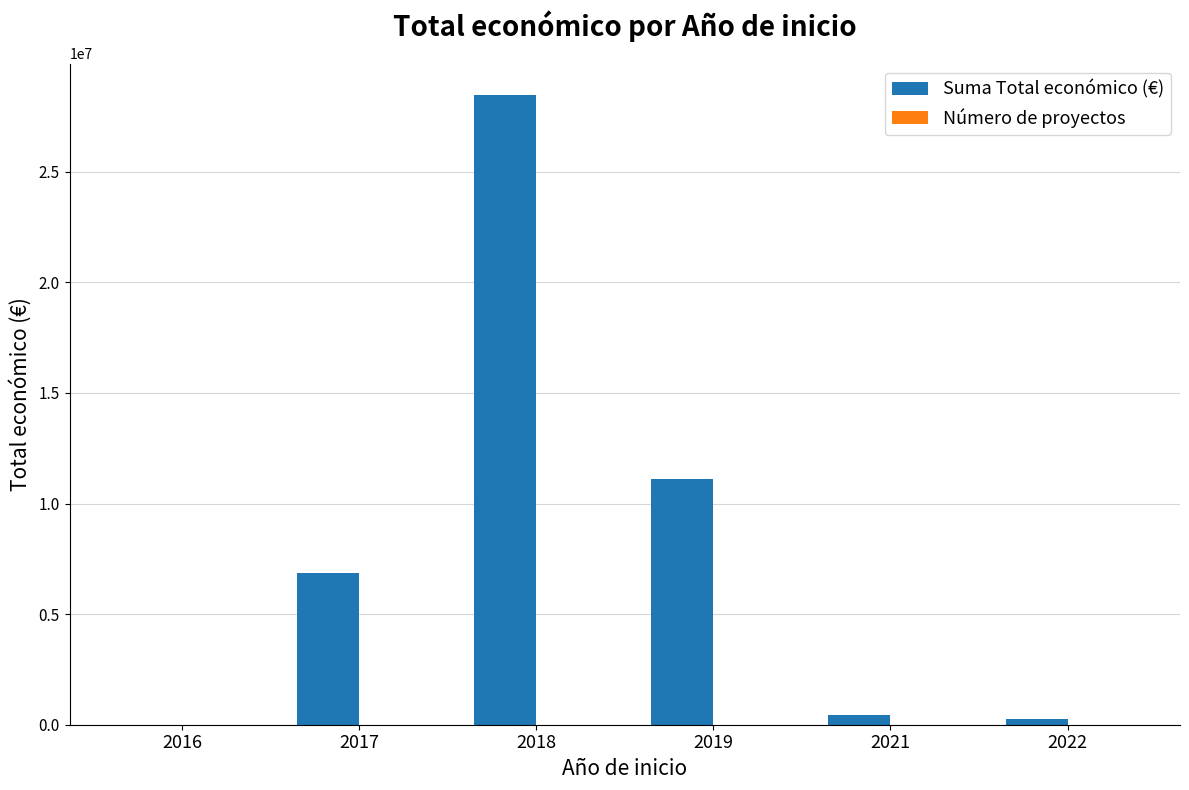

At which category is the sum across all series the highest?

2018